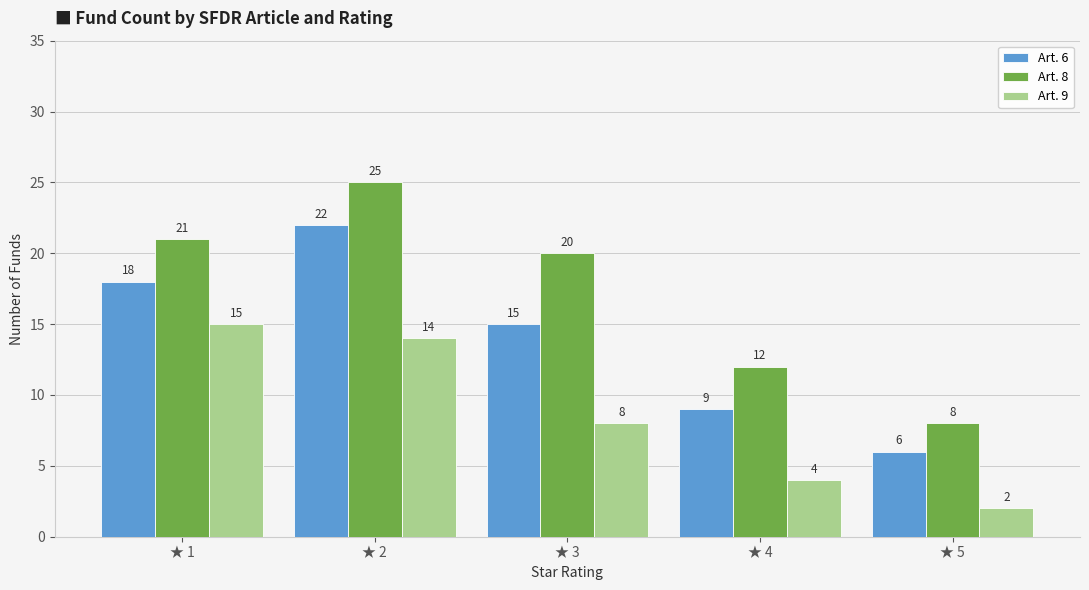

What value does the Art. 8 series have at ★ 3?

20